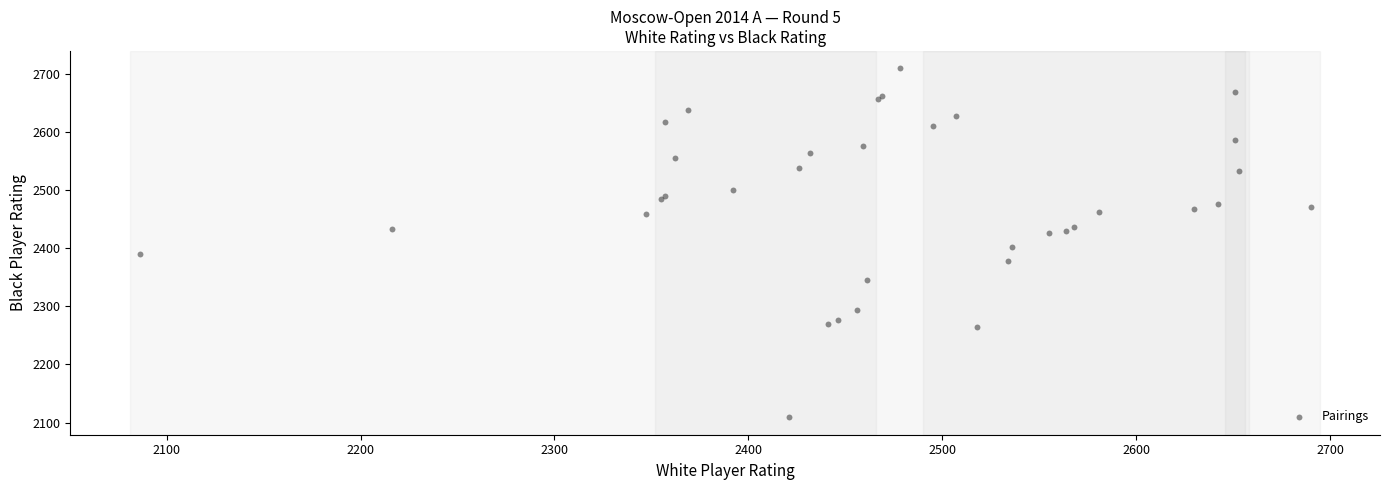

What Y value in the scatter plot is closest to 2409?

2402